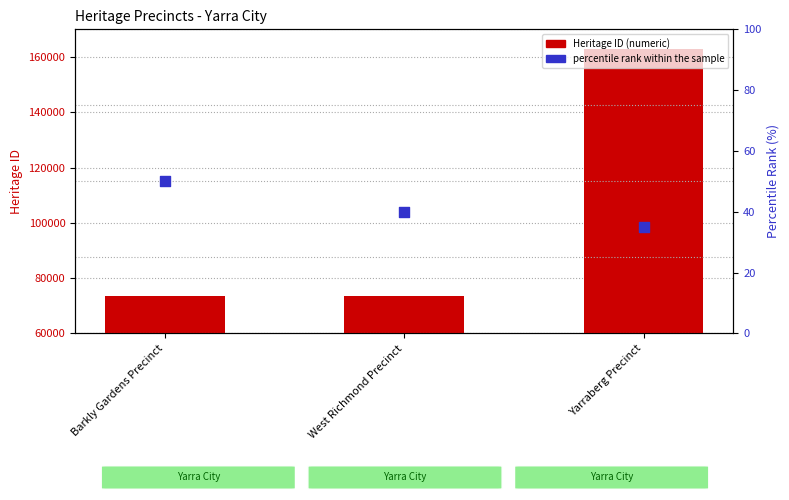

Is the value of percentile rank within the sample at Yarraberg Precinct greater than the value of Heritage ID at Barkly Gardens Precinct?

No